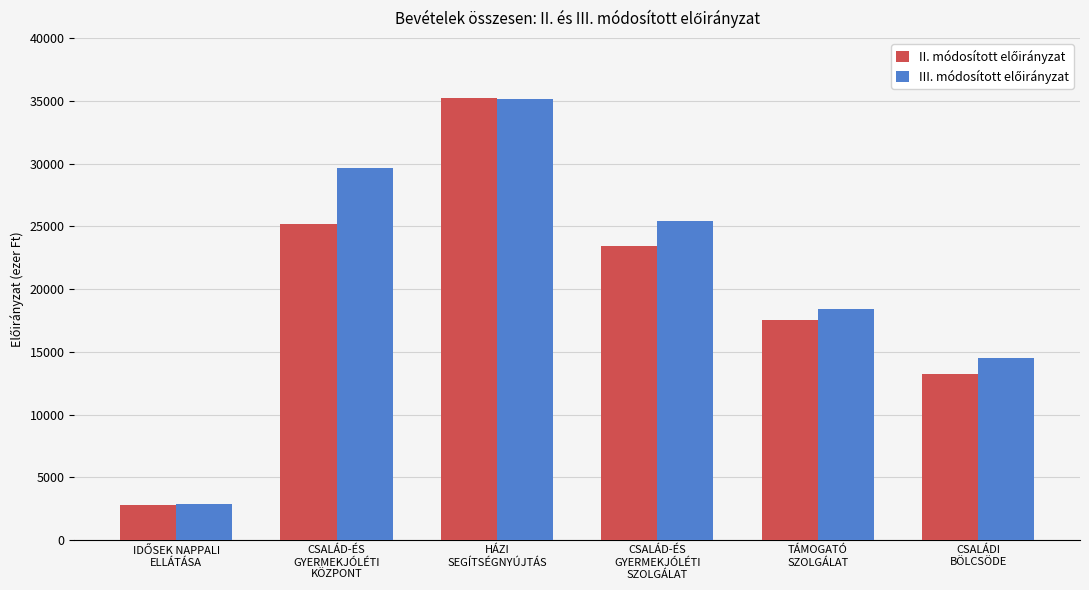

Count the number of categories in the chart.

6